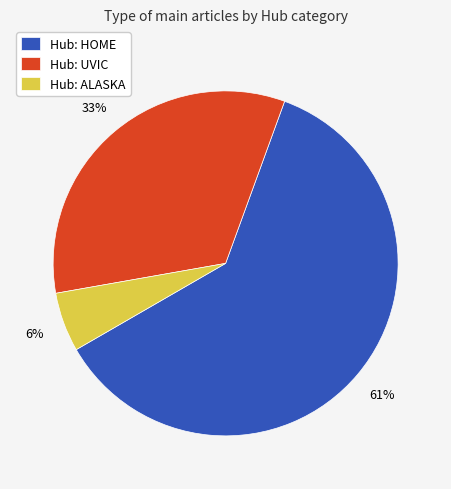

To the nearest percent, what portion does Hub: ALASKA represent?

6%